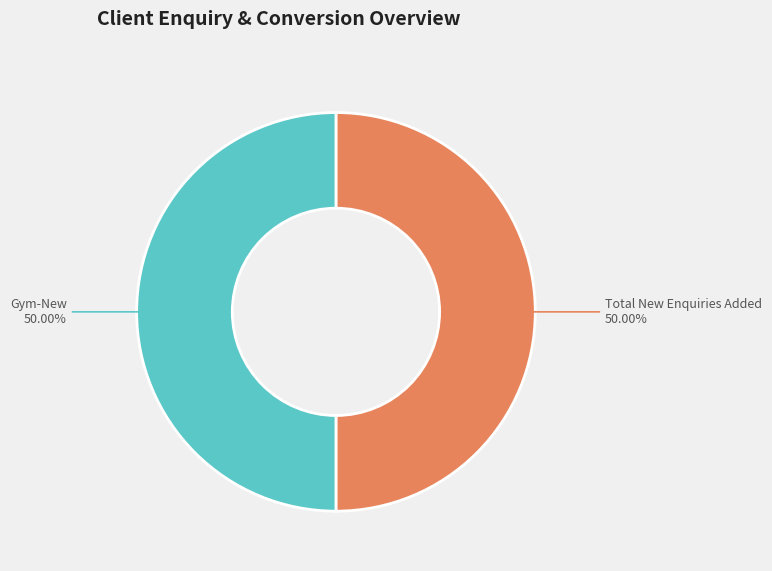

To the nearest percent, what is the difference between the largest and smallest slice percentages?

0%